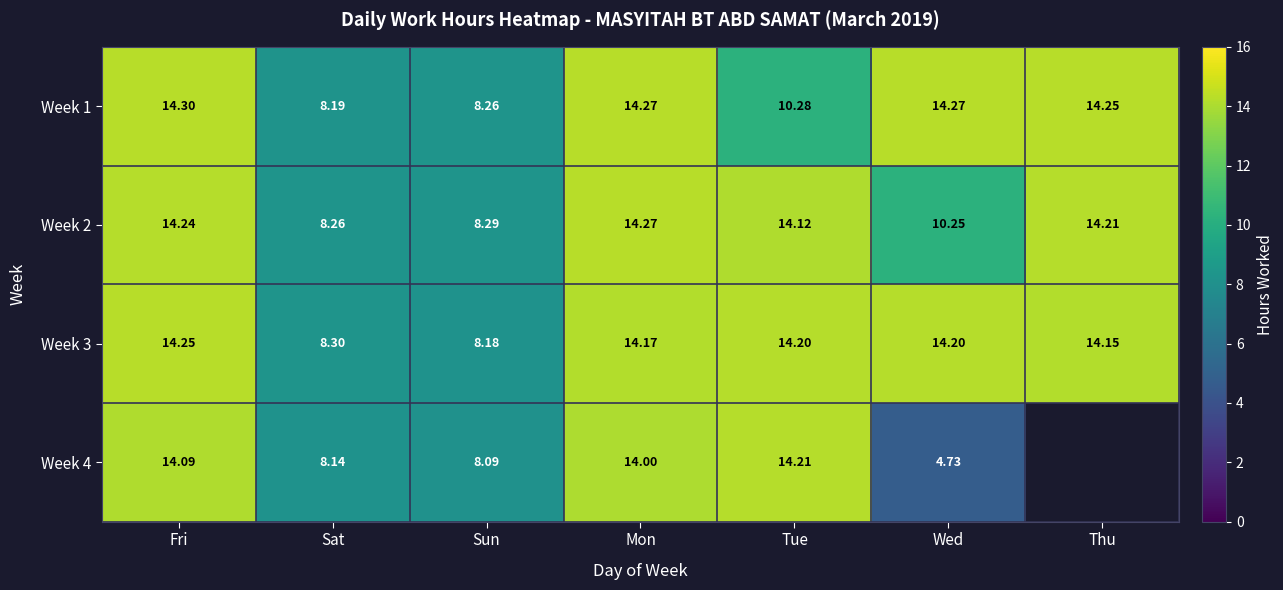

At which label does Week 3 reach its minimum?

Sun